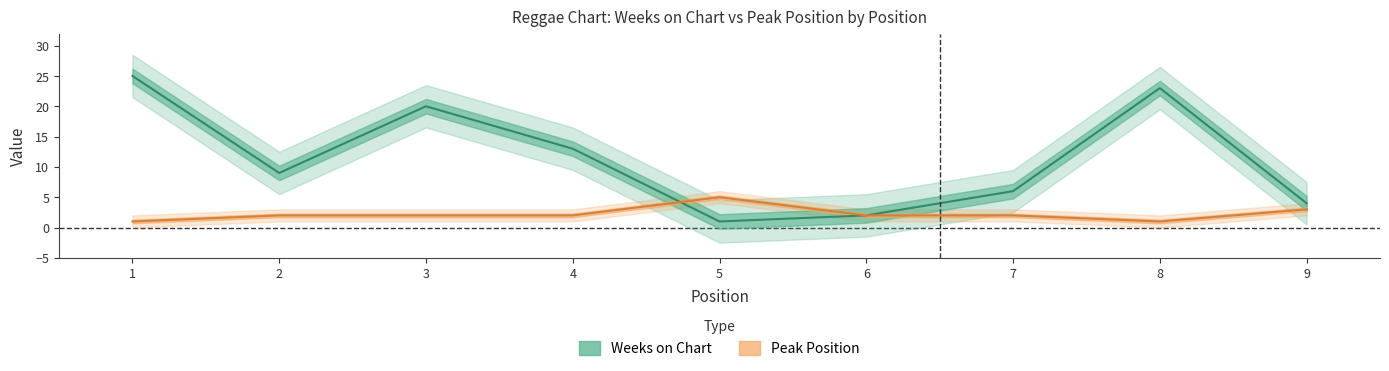

How many interior local peaks does the Weeks on Chart series have?

2